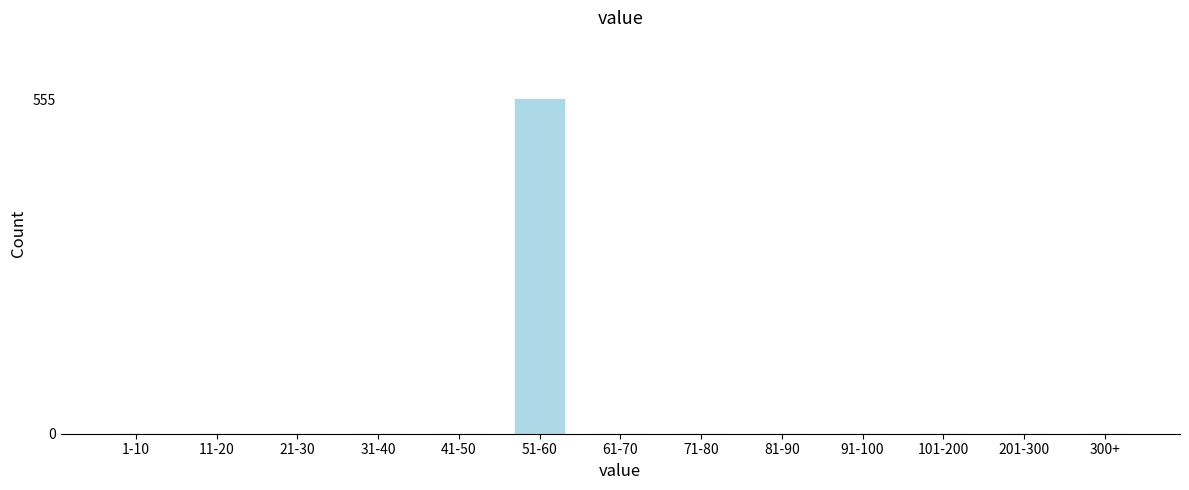

Reading left to right, transcribe all the data shown in this chart.

1-10=0	11-20=0	21-30=0	31-40=0	41-50=0	51-60=555	61-70=0	71-80=0	81-90=0	91-100=0	101-200=0	201-300=0	300+=0